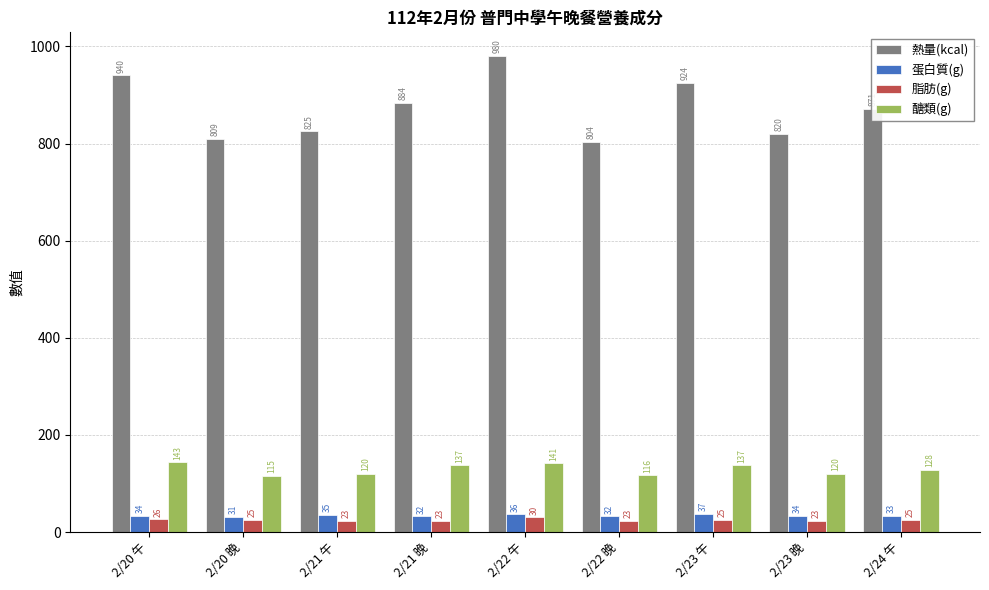

How many values in the 醣類(g) series exceed 128?

5